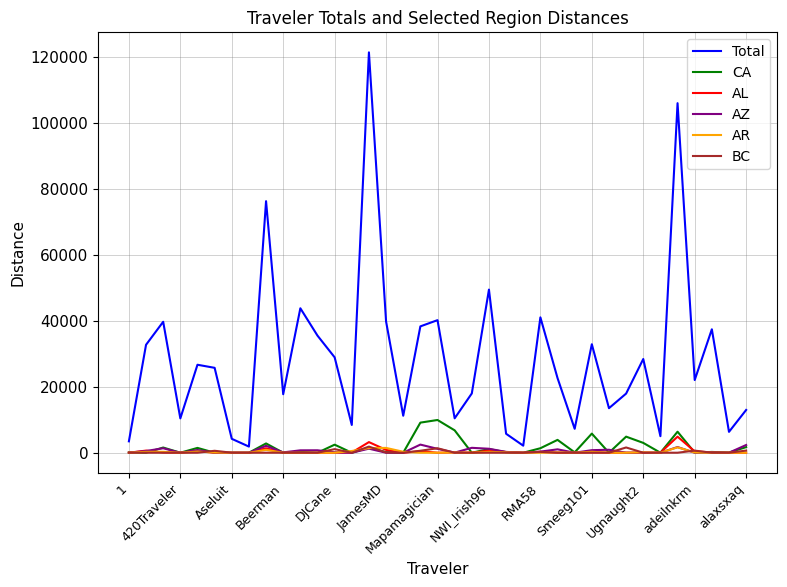

Which series has the widest spread of values?

Total